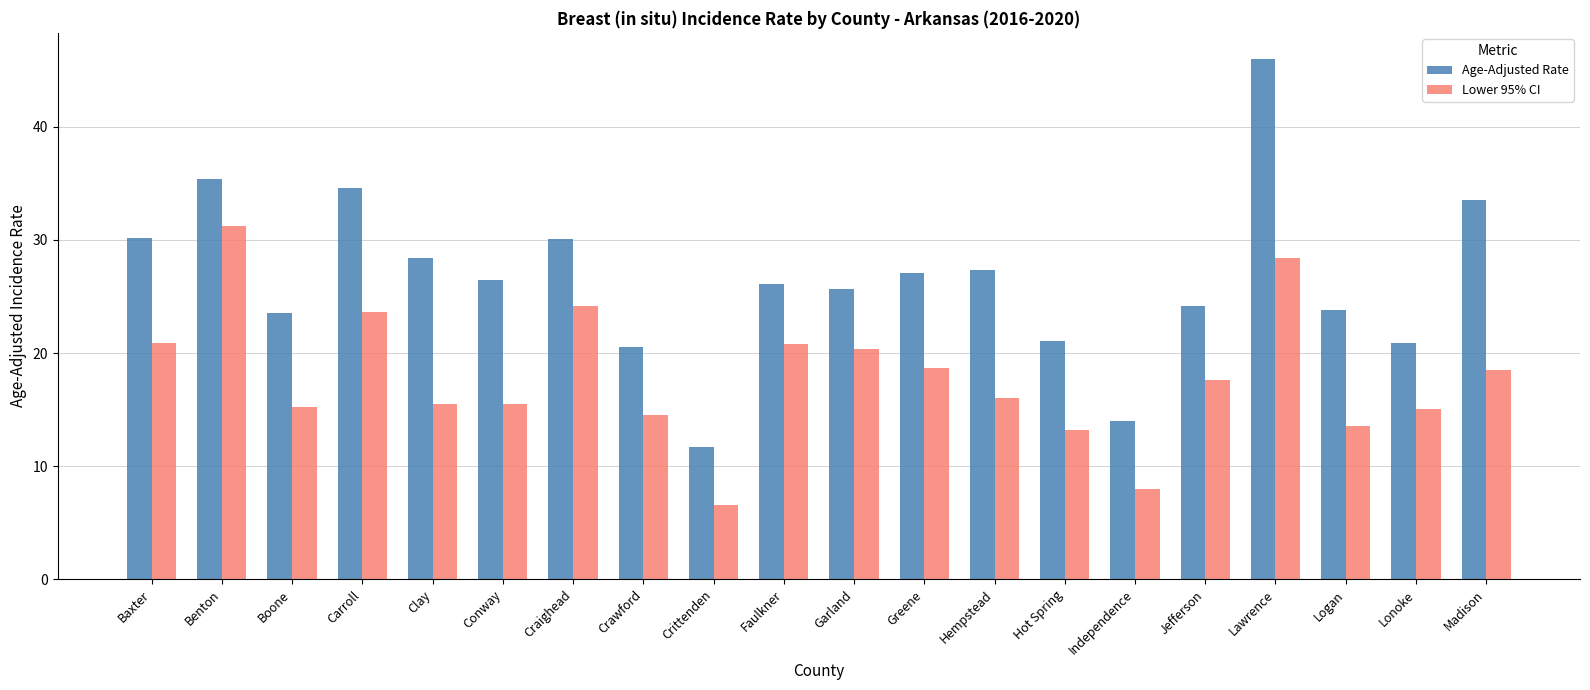

Rank the series at Independence from lowest to highest value.

Lower 95% CI, Age-Adjusted Rate